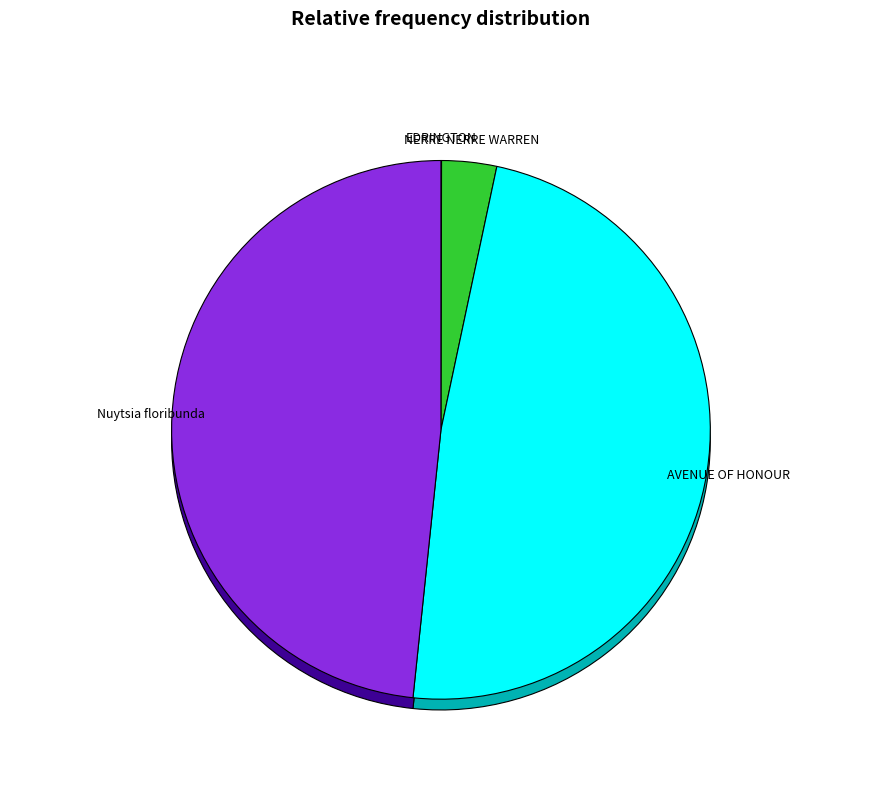

Which category has the biggest portion of the pie?

Nuytsia floribunda